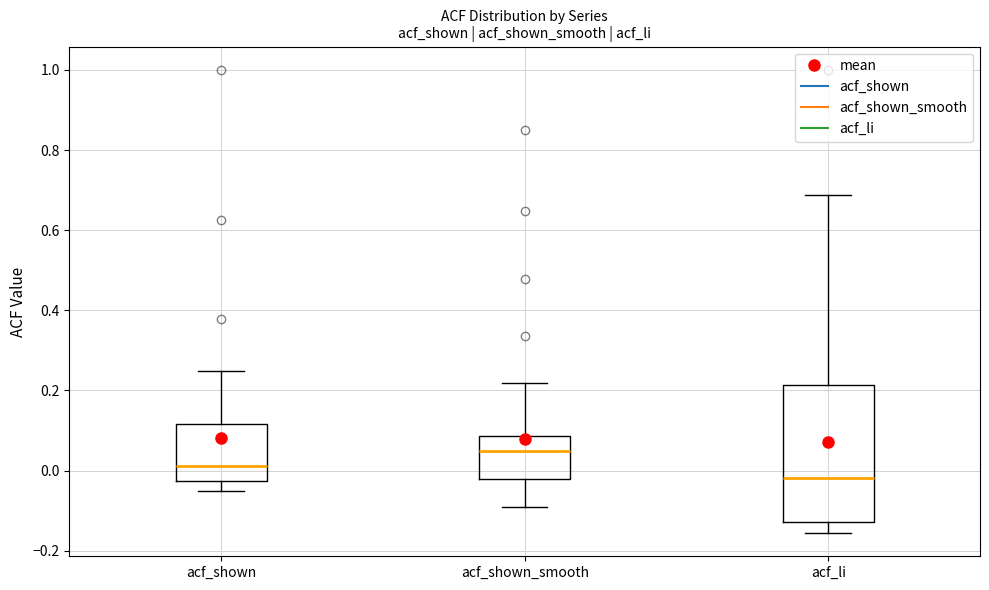

Comparing the boxes themselves (not the whiskers), which one is the tallest?

acf_li